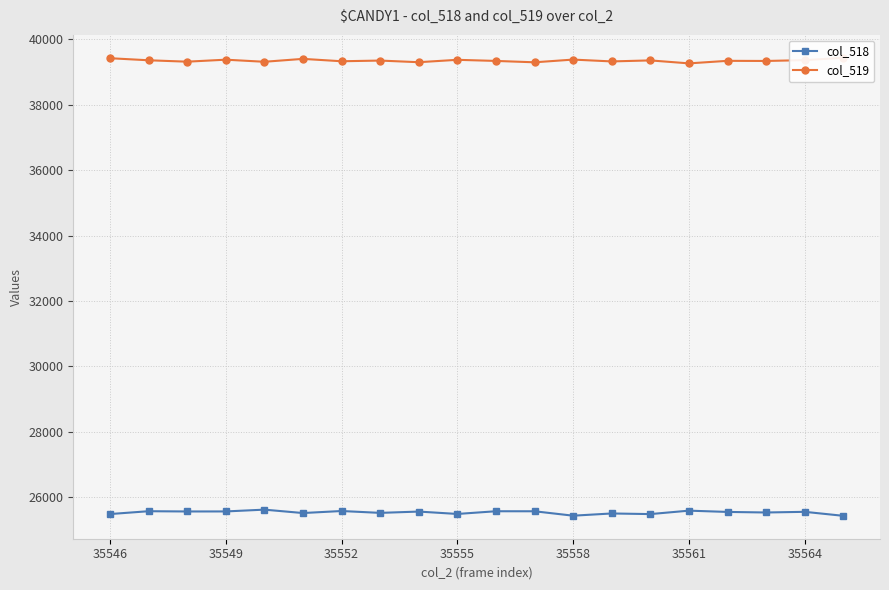

Rank the series by their average value, from lowest to highest.

col_518, col_519